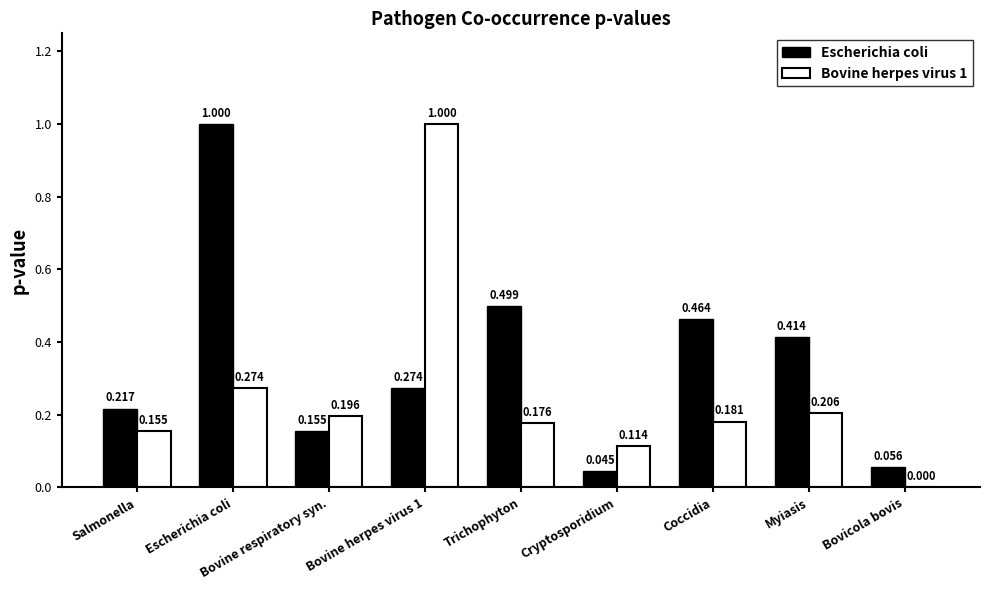

Which series has the largest total across all categories?

Escherichia coli